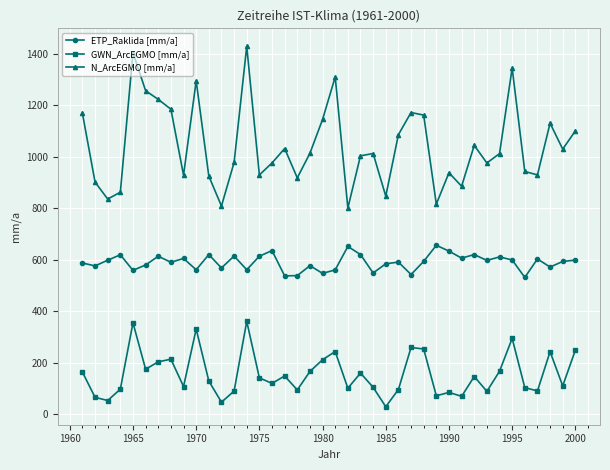

What is the value of the ETP_Raklida [mm/a] point at the 26th from the left?

590.6